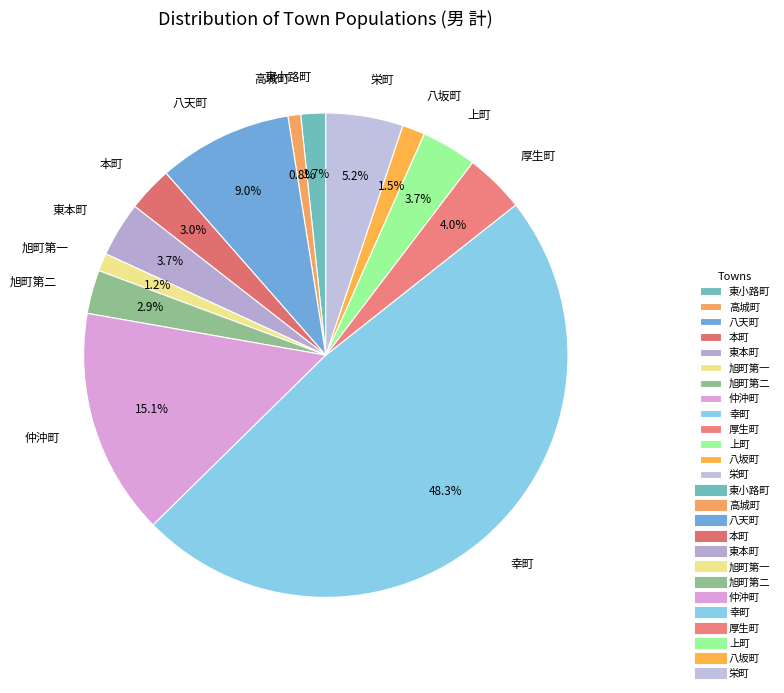

Which has a higher value, 仲沖町 or 八天町?

仲沖町